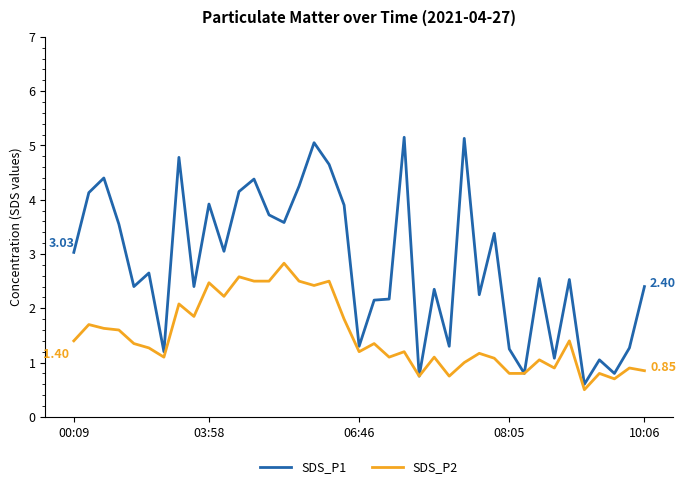

What is the average value of the SDS_P2 series?

1.5